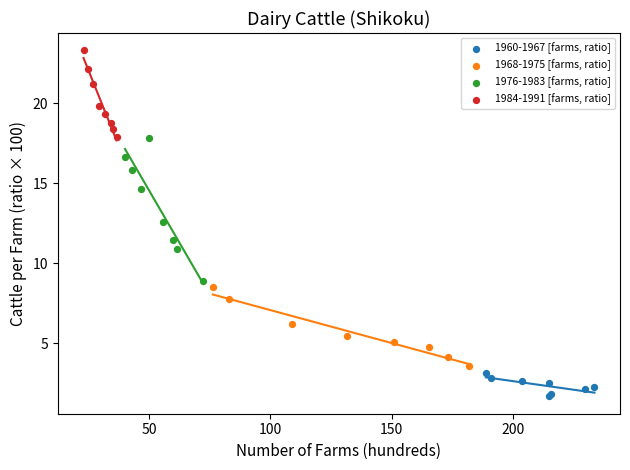

Which series contains the highest Y value?

1984-1991 [farms, ratio]